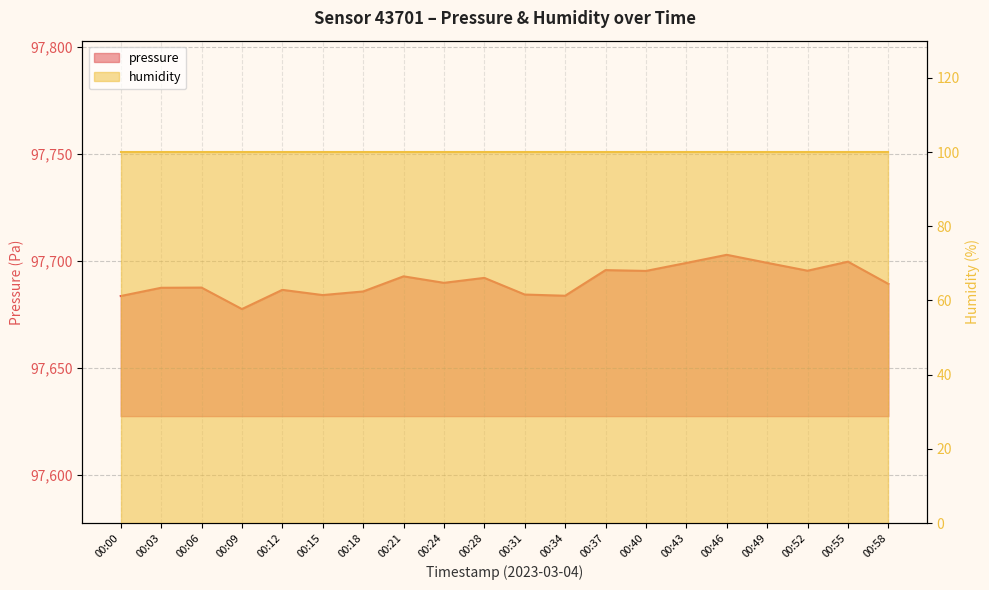

Reading right to left, list all the values displayed in this chart.

00:58=97689.2	00:55=97699.6	00:52=97695.4	00:49=97699.1	00:46=97702.8	00:43=97699.0	00:40=97695.3	00:37=97695.7	00:34=97683.7	00:31=97684.3	00:28=97692.1	00:24=97689.8	00:21=97692.8	00:18=97685.7	00:15=97684.0	00:12=97686.5	00:09=97677.5	00:06=97687.5	00:03=97687.4	00:00=97683.6